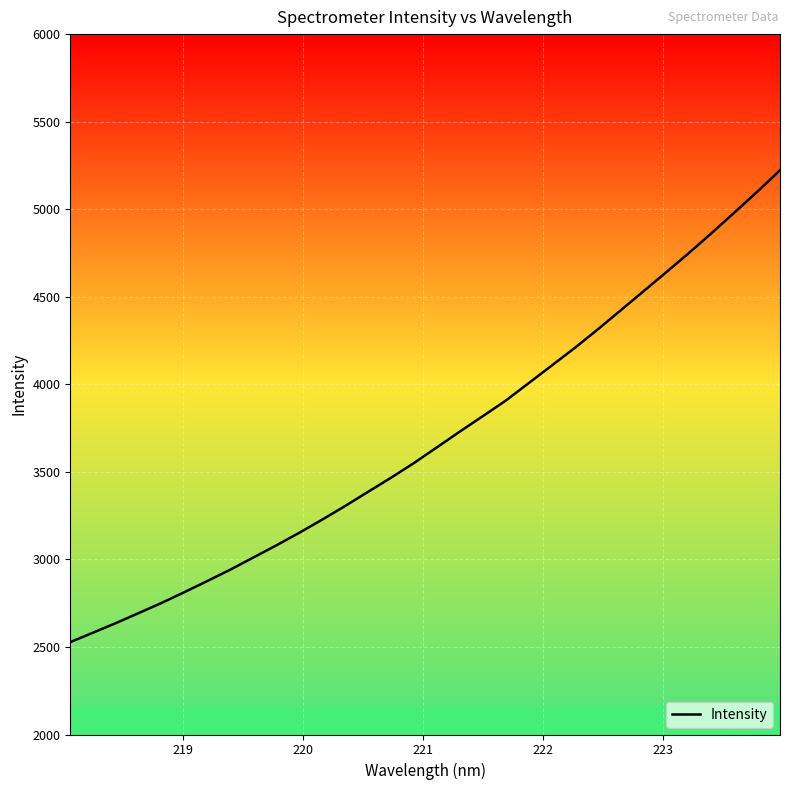

What is the difference between the maximum and minimum values?

2694.7